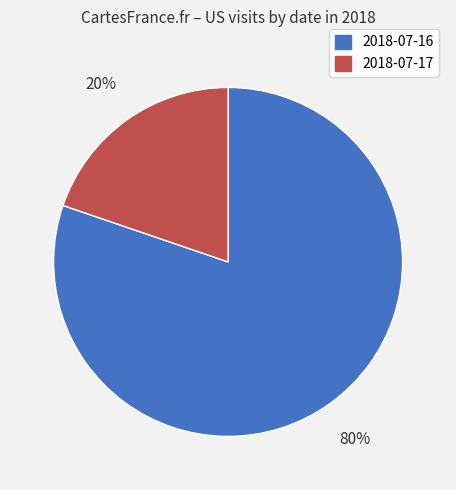

Combined, do 2018-07-16 and 2018-07-17 account for over 50%?

Yes